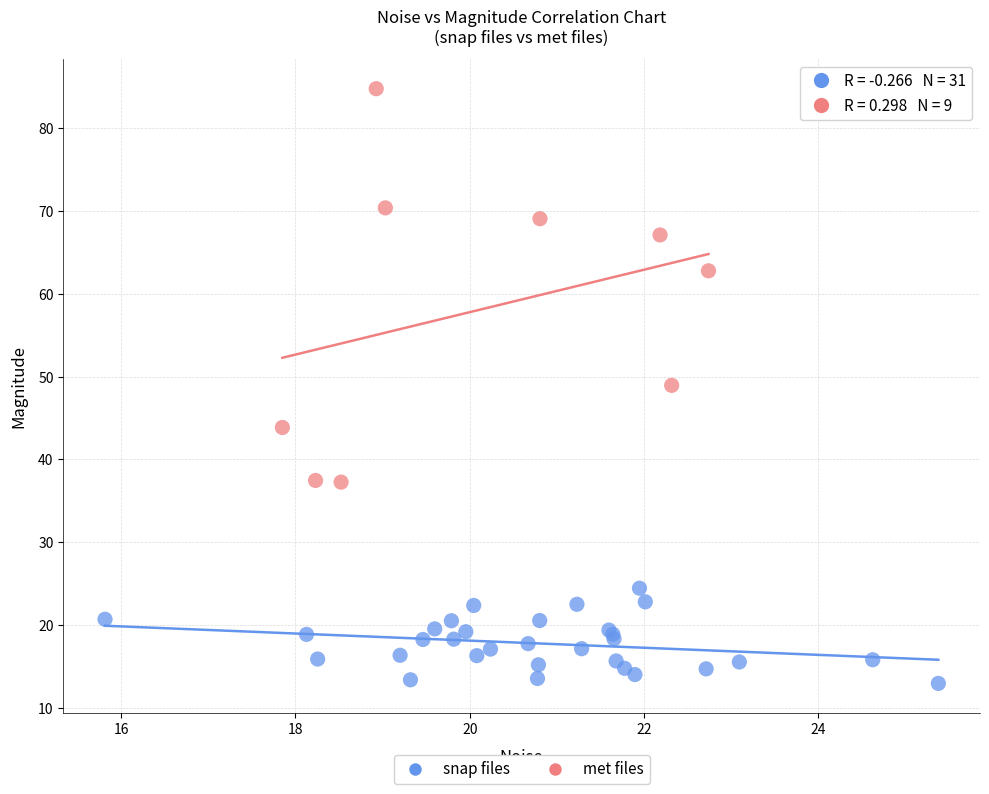

Which series reaches the maximum Y coordinate?

met files